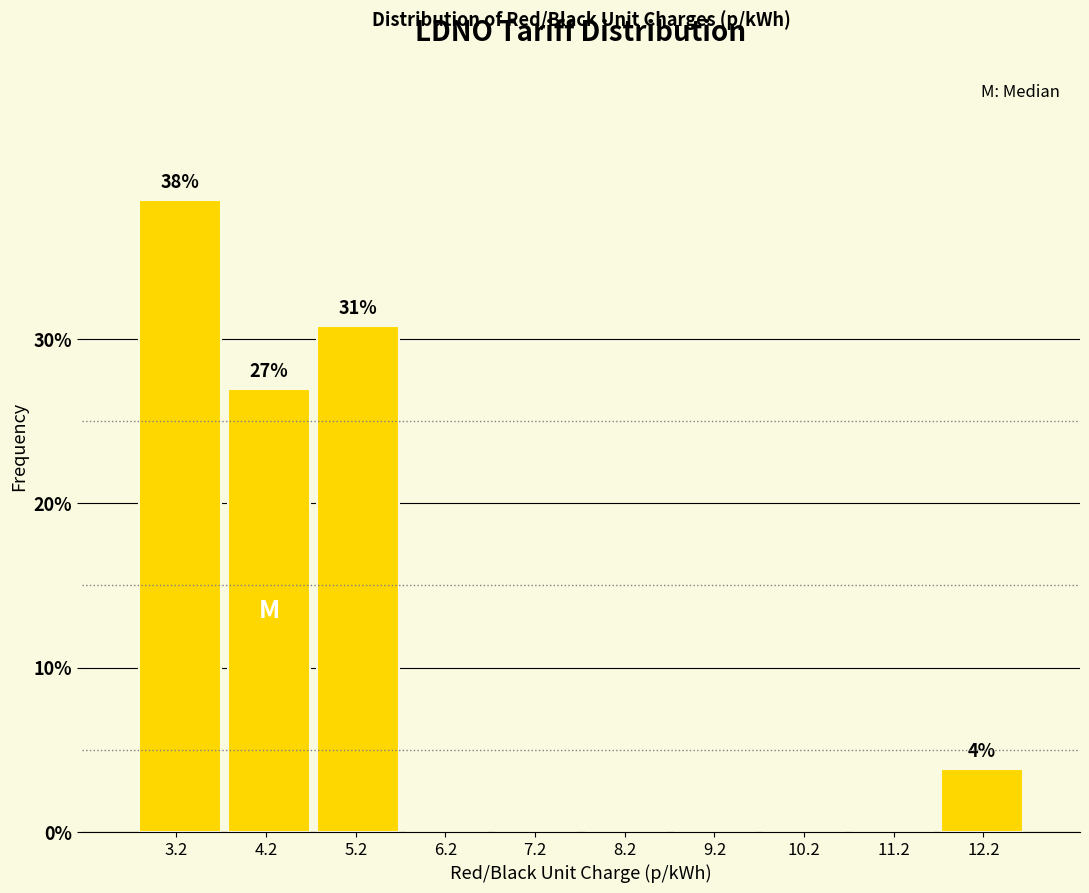

Which range on the x-axis has the tallest bar?

2.7 to 3.7